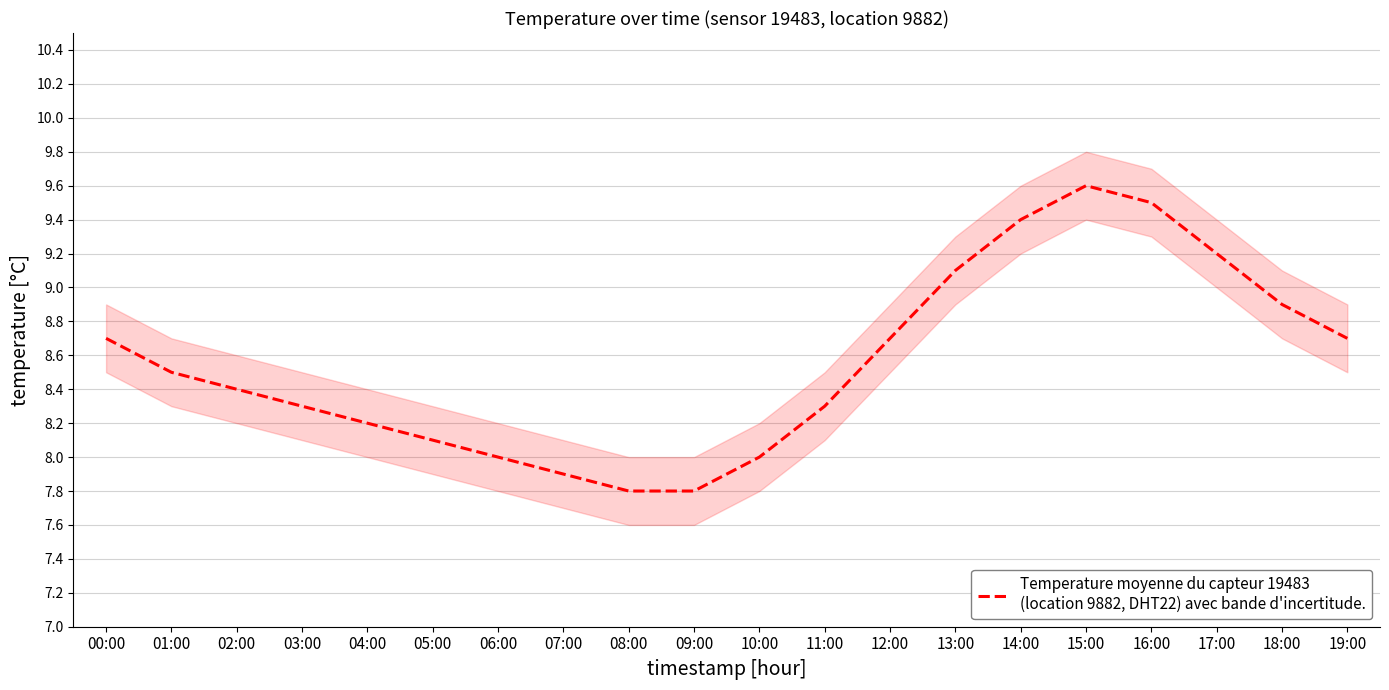

True or false: the data shows 4.1 at 19:00.

False